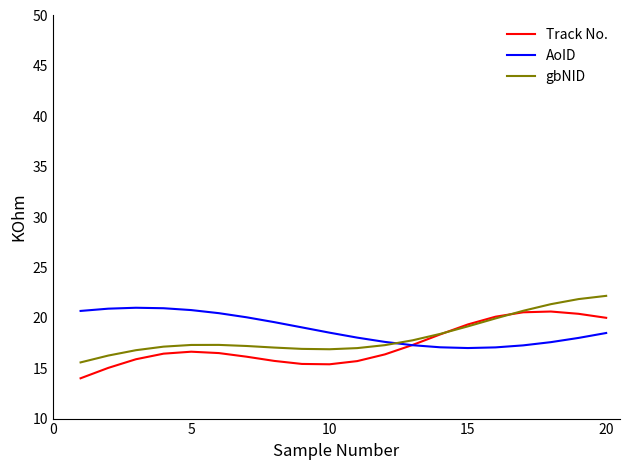

How many distinct data groups are displayed?

3